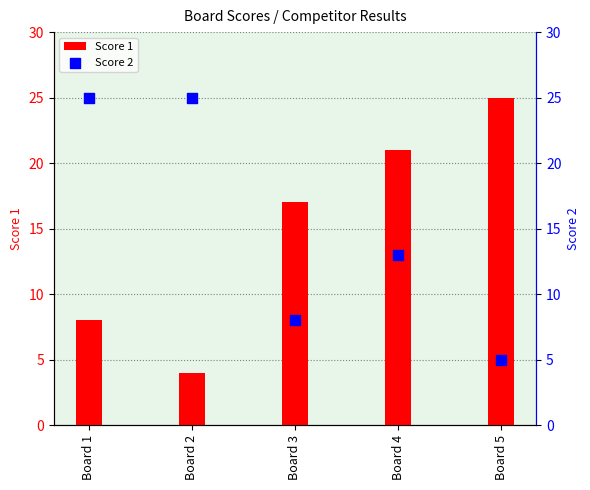

At which category is the sum across all series the highest?

Board 4